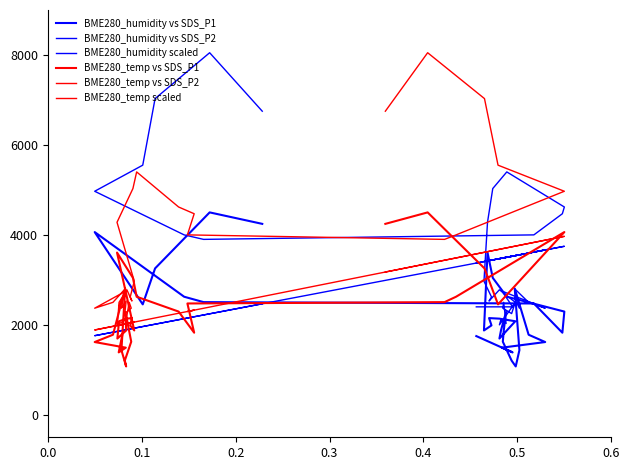

True or false: BME280_humidity vs SDS_P1 has more than 1 interior local peaks.

True